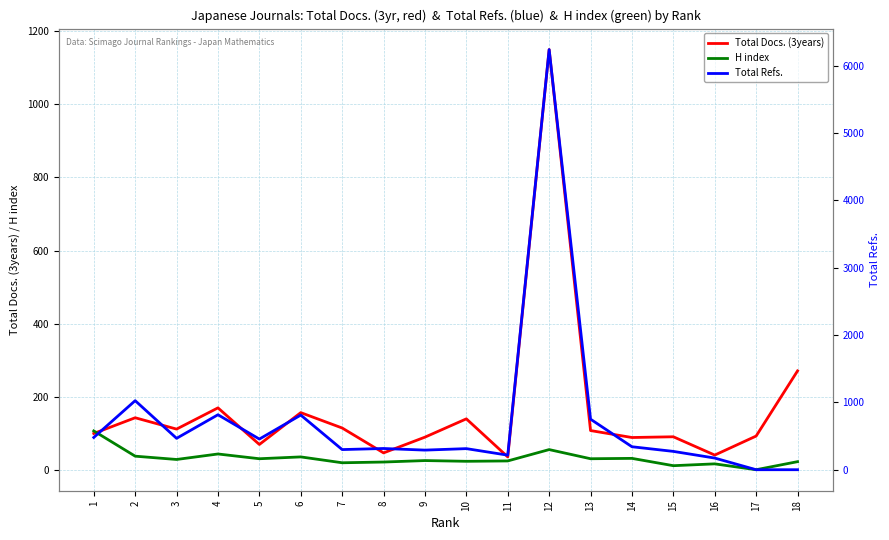

Which label corresponds to the largest value in the chart?

12